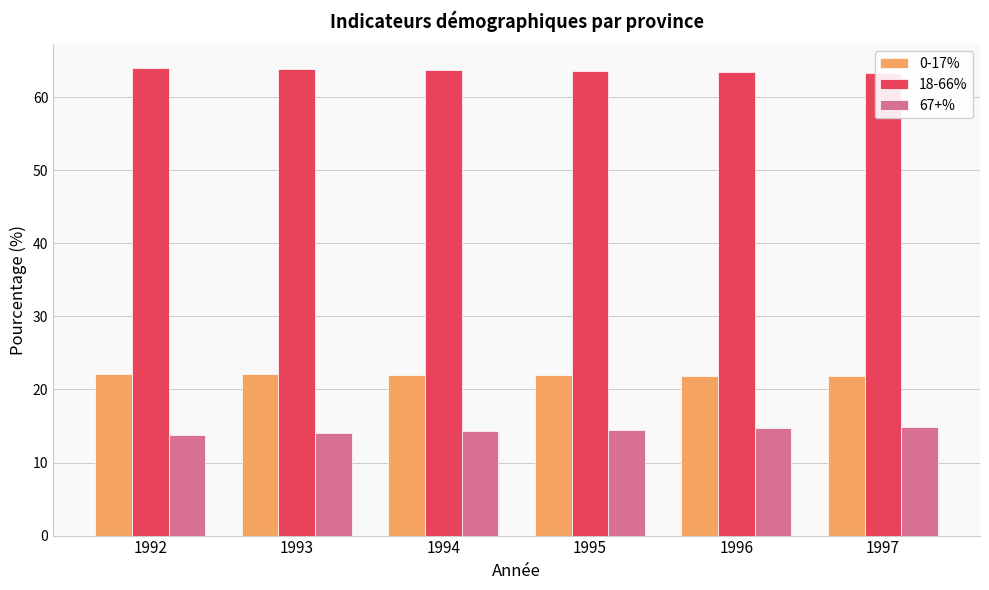

What is the sum of all 18-66% values?

381.9